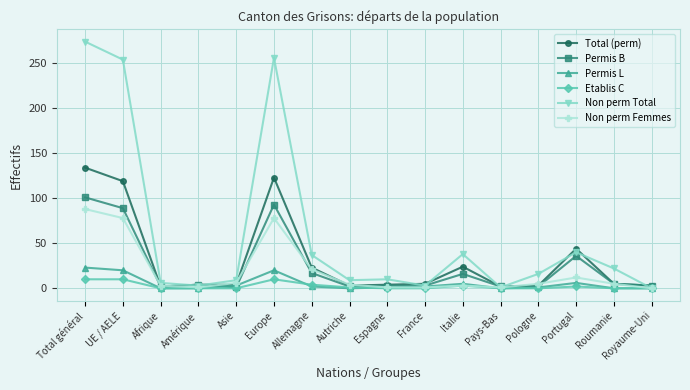

True or false: Etablis C has more than 1 points higher than both neighbors.

True